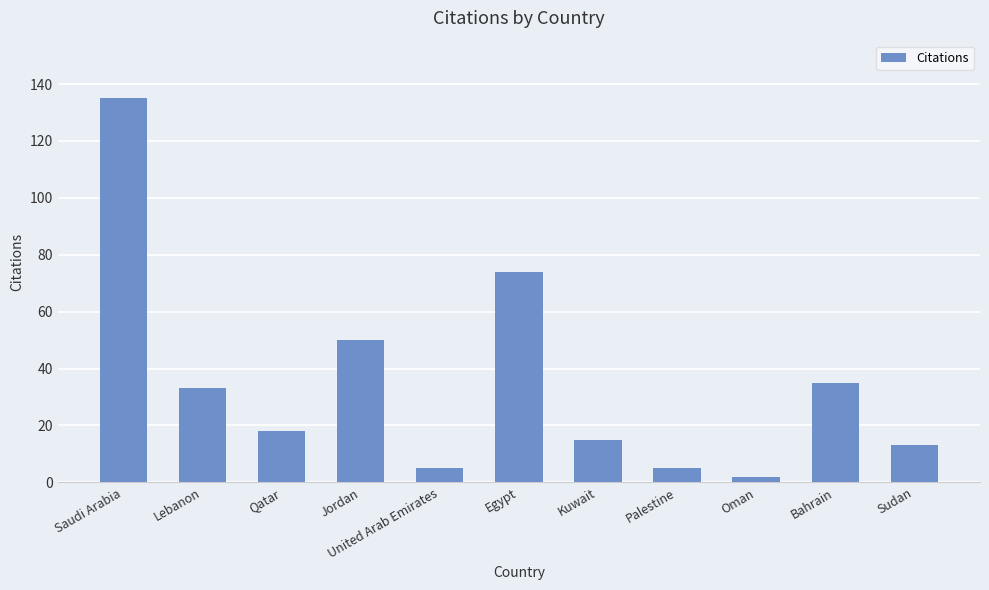

Which has a higher value, Qatar or Sudan?

Qatar